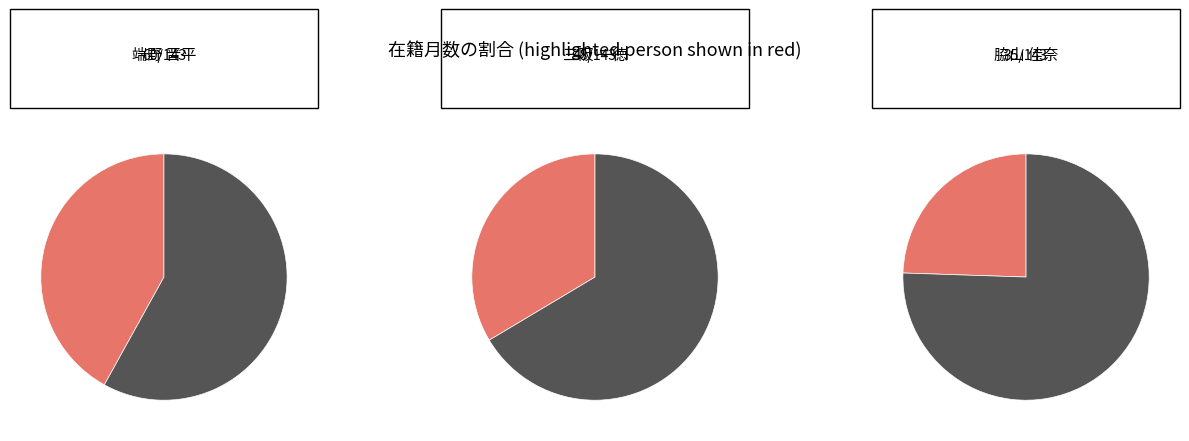

Which has a higher value, 脇山 佳奈 or 三阪 一徳?

三阪 一徳